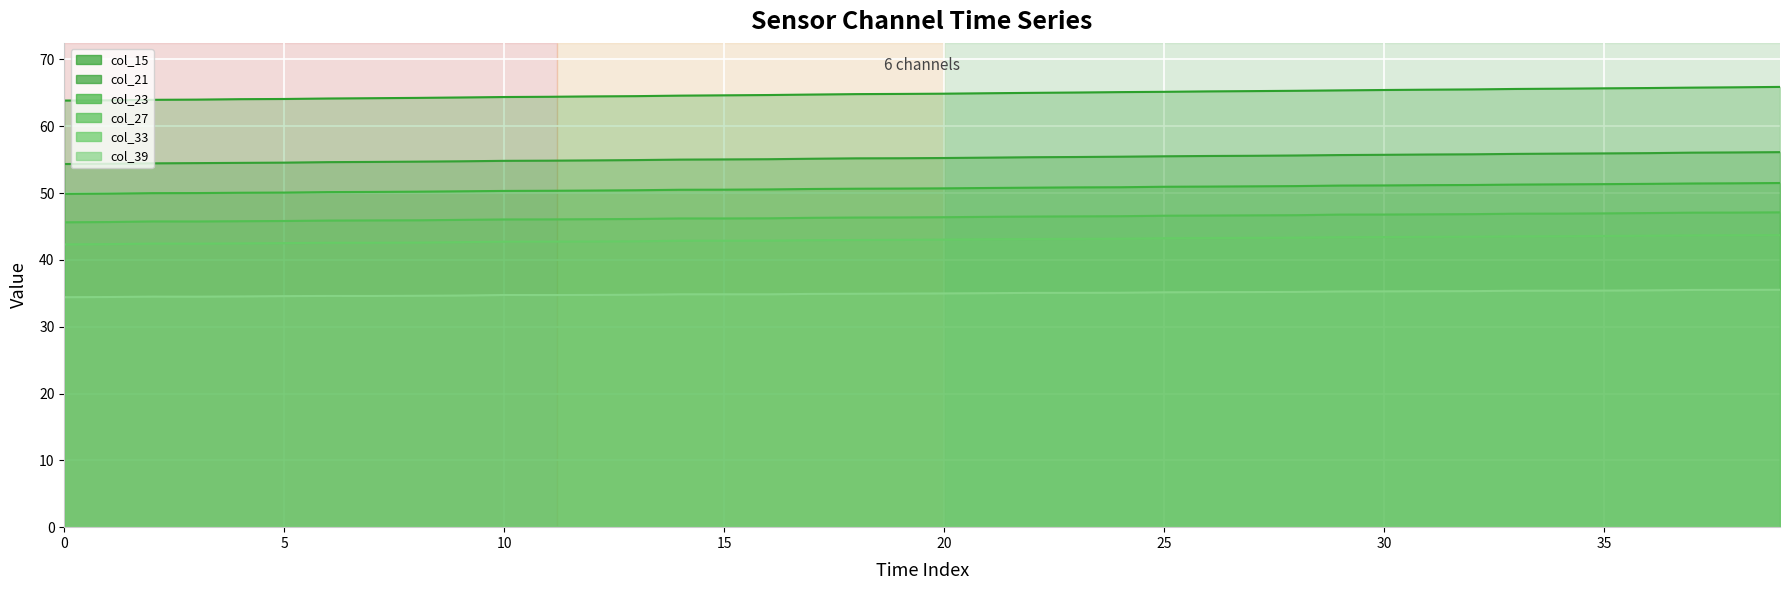

What is the sum of all col_23 values?

2028.1